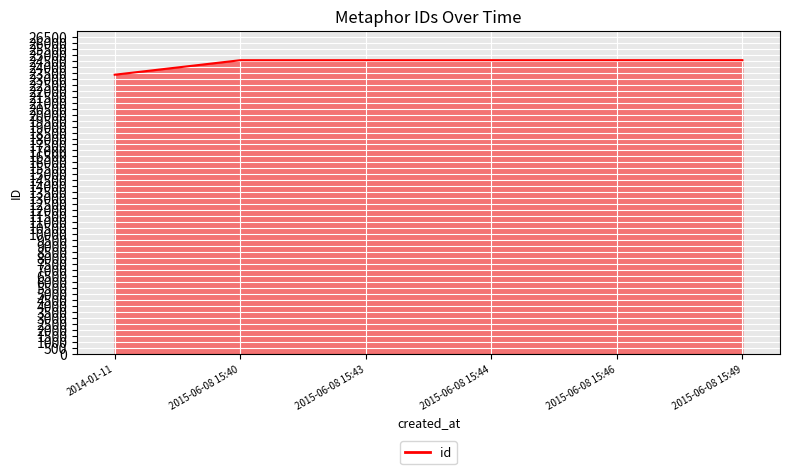

How many values are below 24542?

3